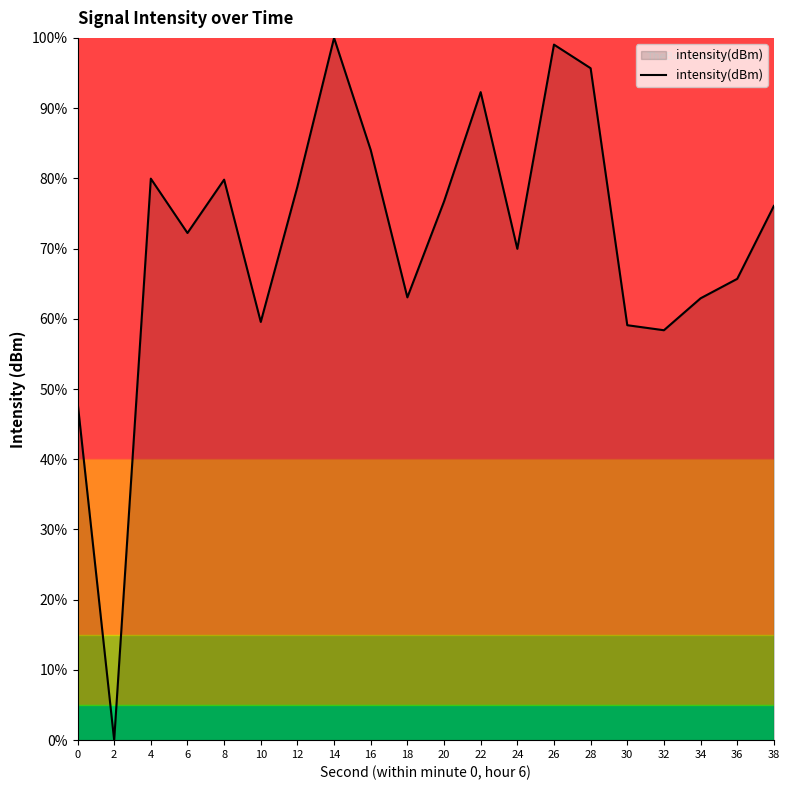

Approximately how many times larger is the value at 24 compared to 4?

0.9